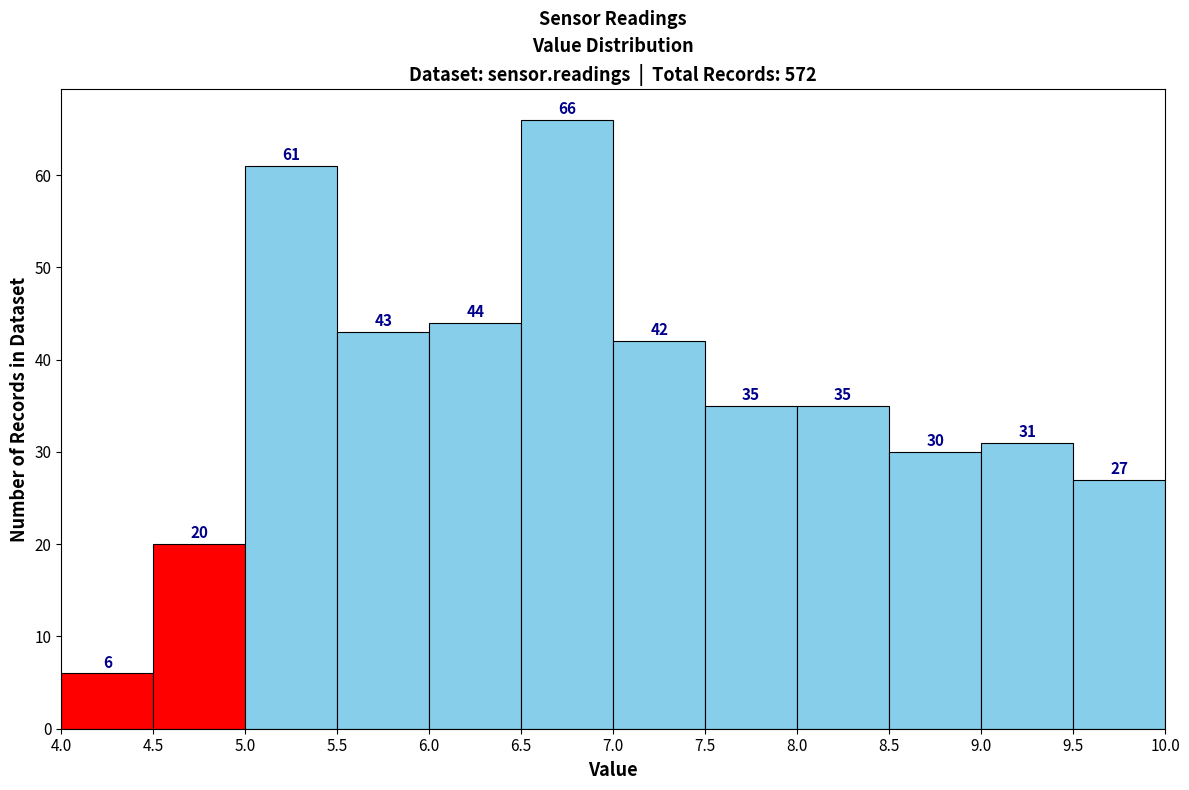

Reading left to right, list every bar in this chart as the range it spans on the x-axis followed by its height.

4.0 to 4.5: 6
4.5 to 5.0: 20
5.0 to 5.5: 61
5.5 to 6.0: 43
6.0 to 6.5: 44
6.5 to 7.0: 66
7.0 to 7.5: 42
7.5 to 8.0: 35
8.0 to 8.5: 35
8.5 to 9.0: 30
9.0 to 9.5: 31
9.5 to 10.0: 27